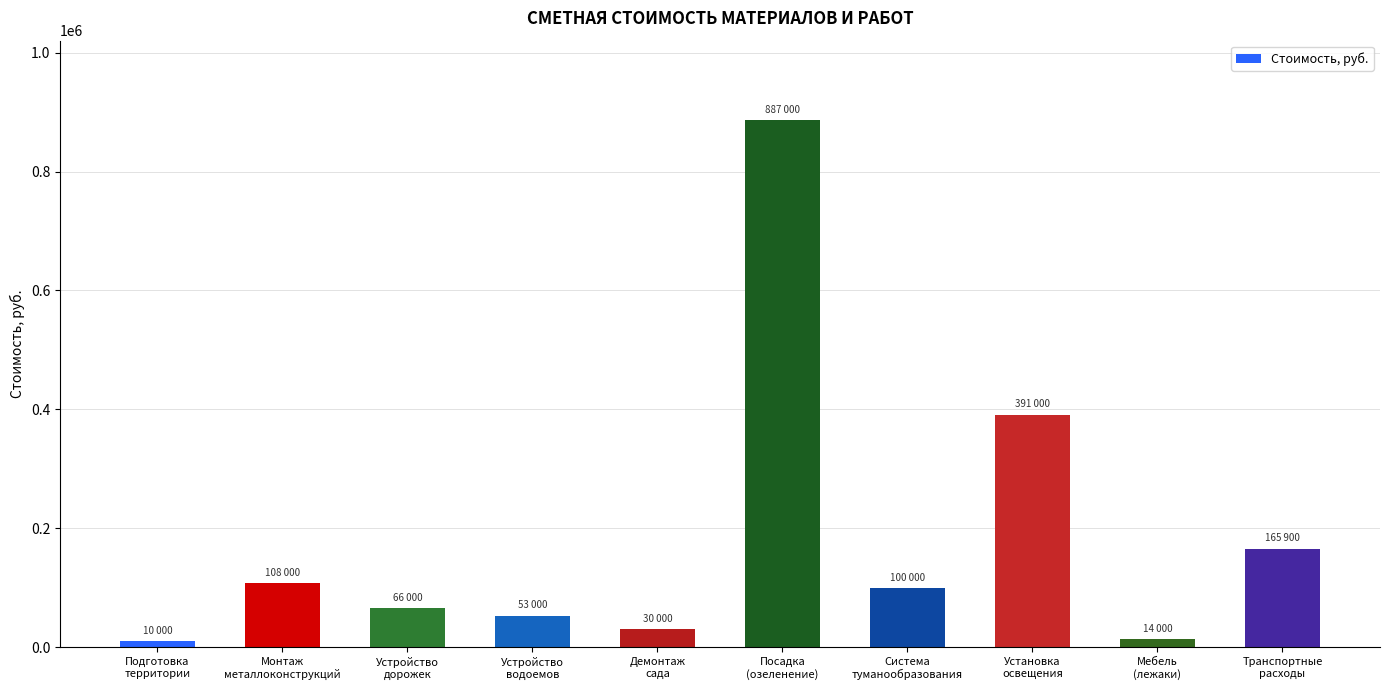

What is the minimum value shown in the chart?

10000